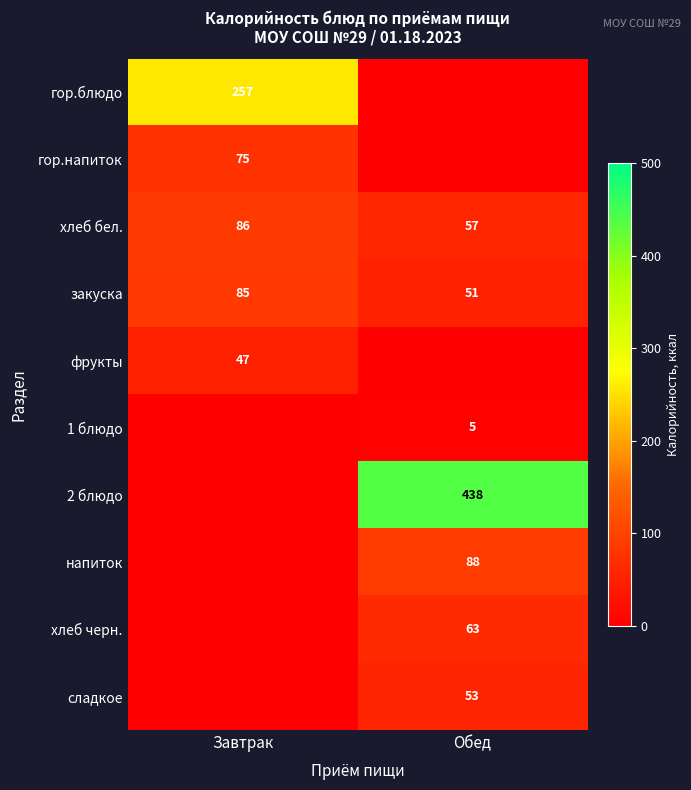

What is the average value of the хлеб бел. series?

72